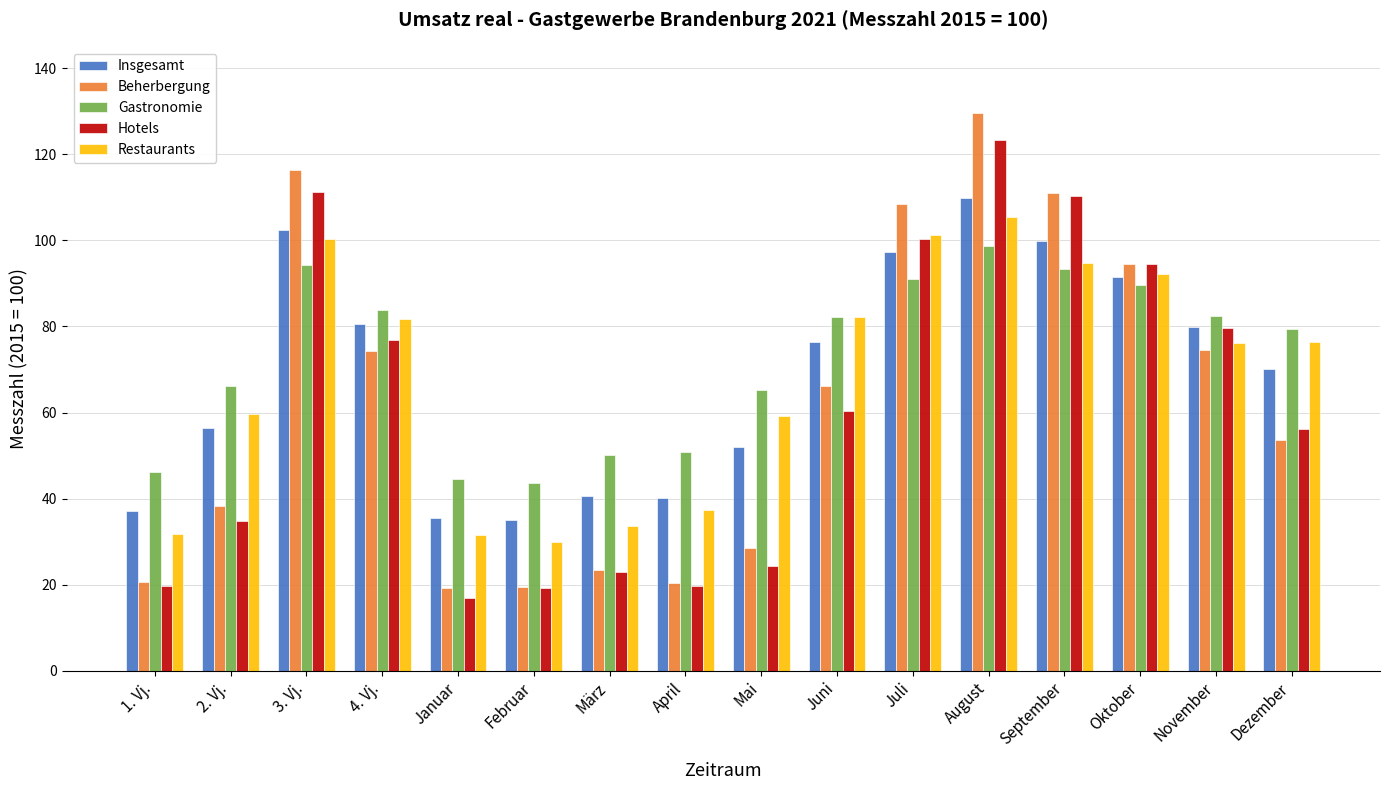

How many groups of bars are there?

16